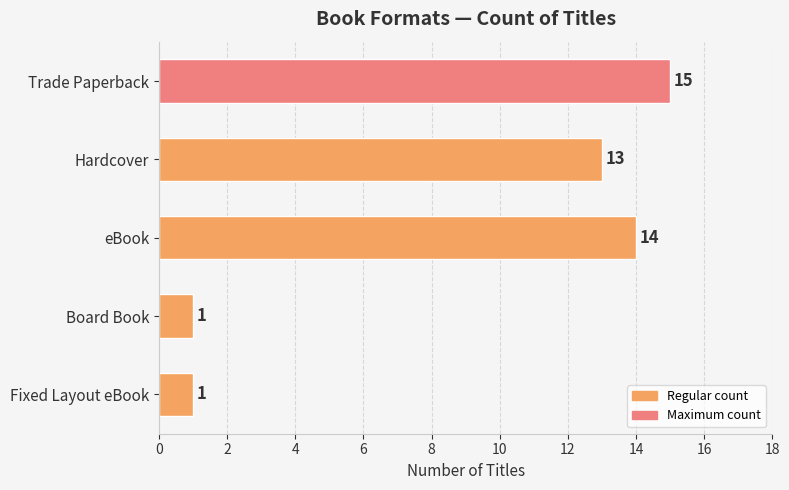

What is the maximum value shown in the chart?

15